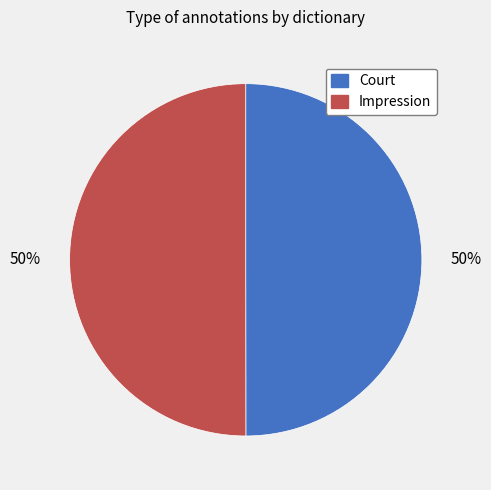

What percentage is the Court slice, to the nearest percent?

50%